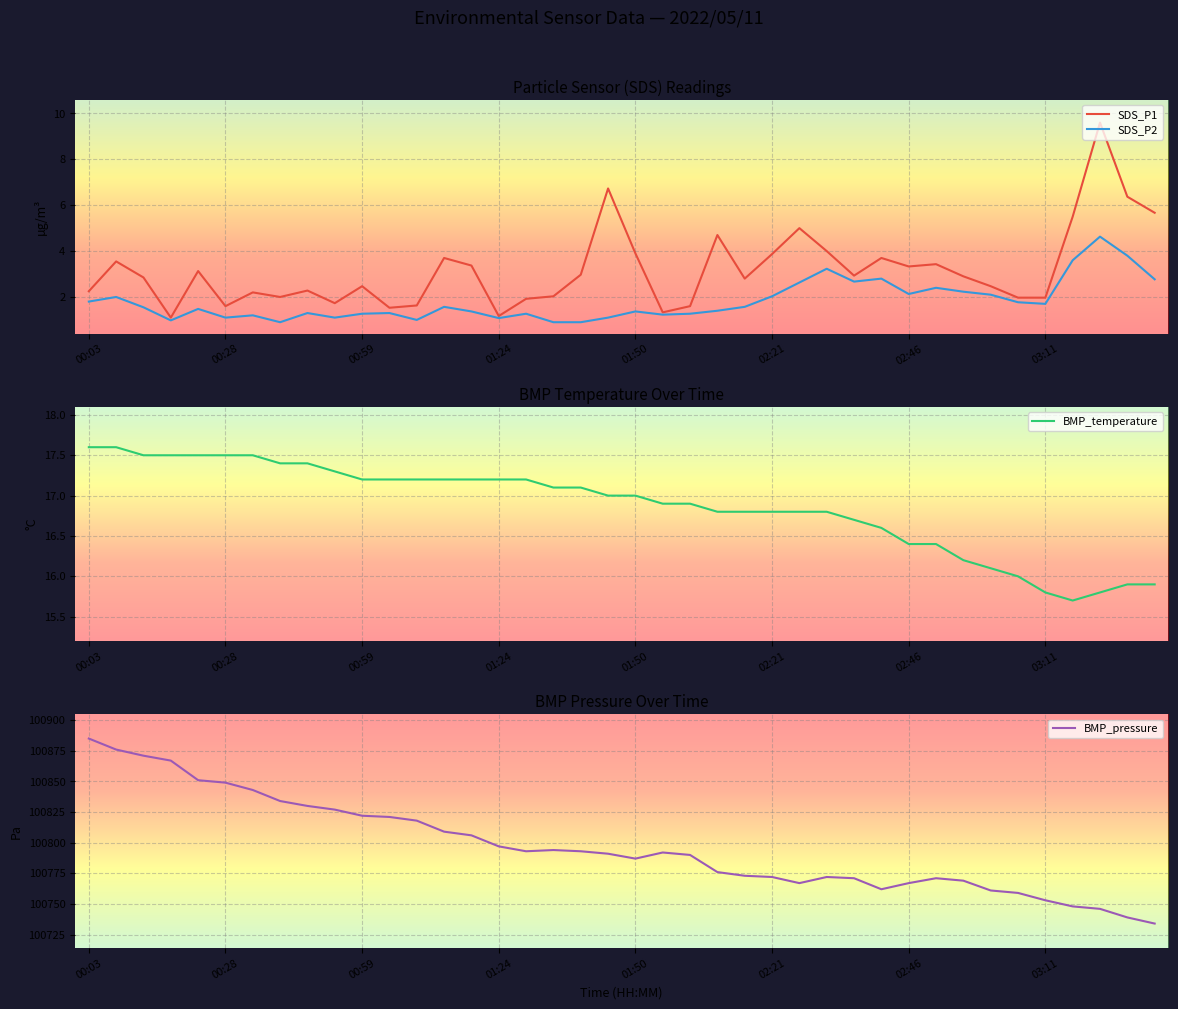

True or false: SDS_P1 and SDS_P2 cross at least once.

False